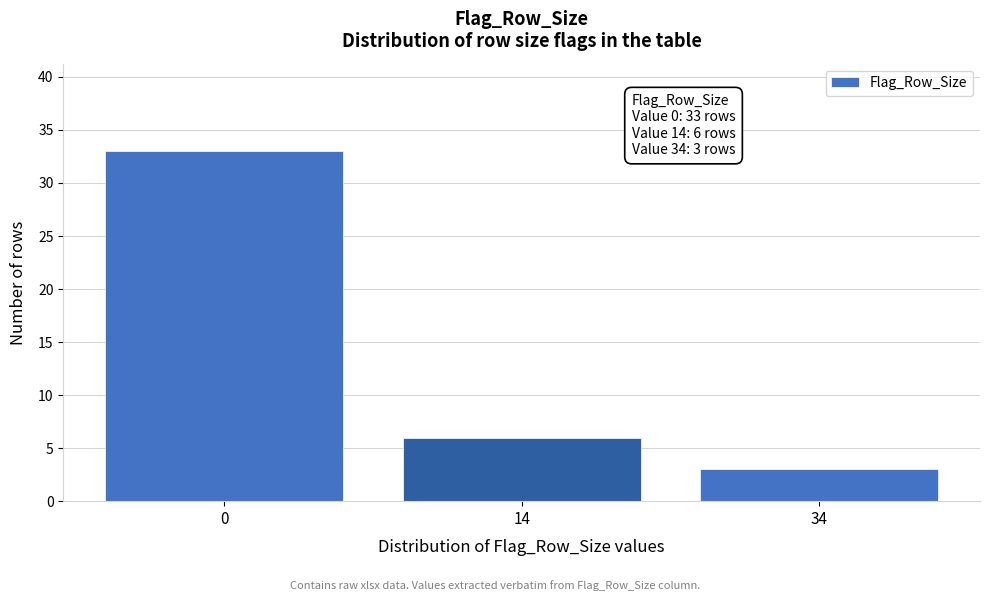

Reading left to right, what are all the values shown in this chart?

0=33	14=6	34=3